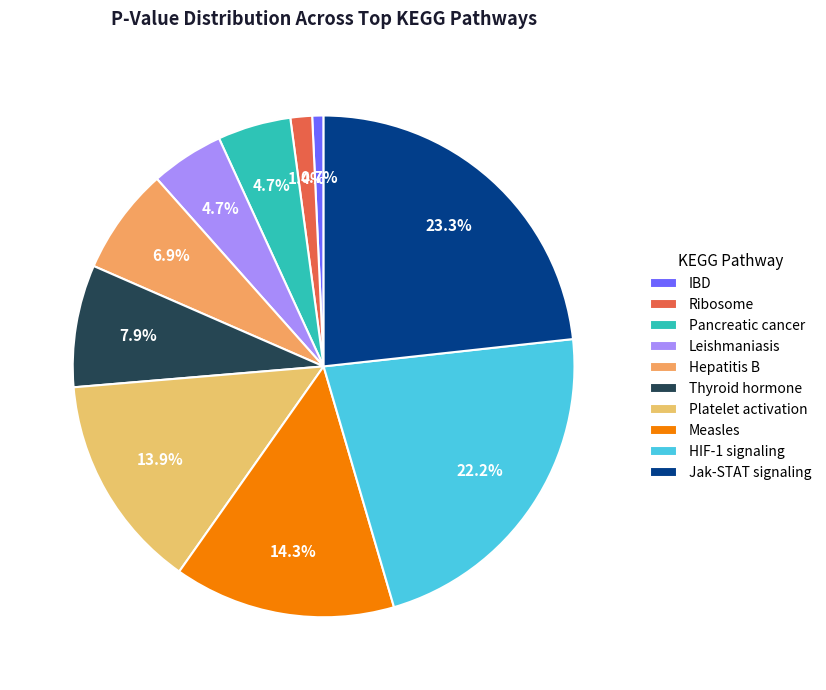

Which slice is the smallest?

IBD